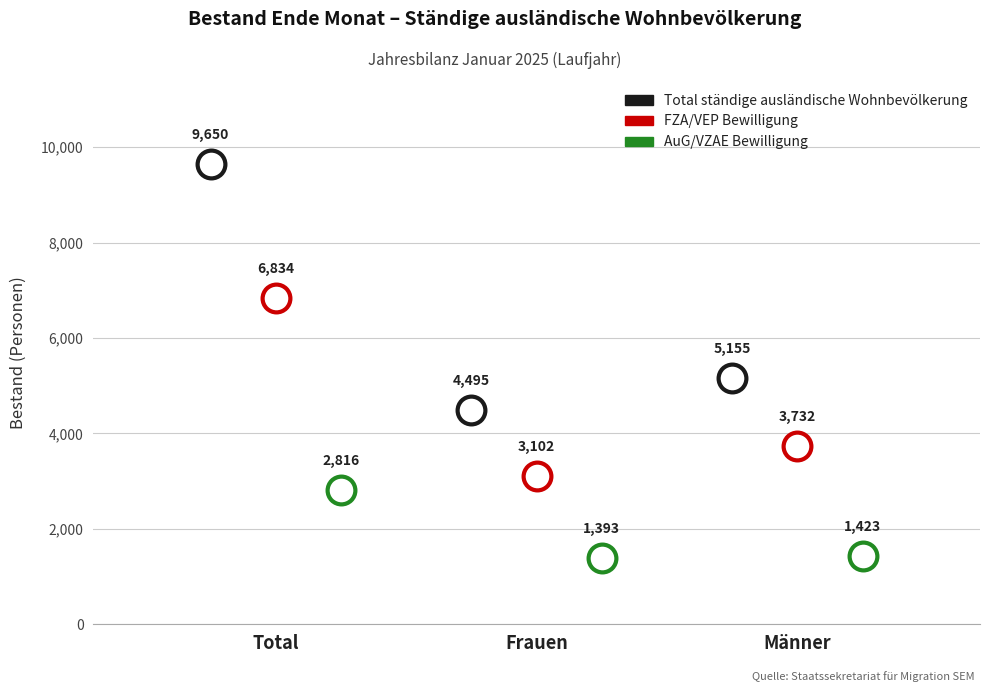

Which series has the largest Y range (max minus min)?

Total ständige ausländische Wohnbevölkerung